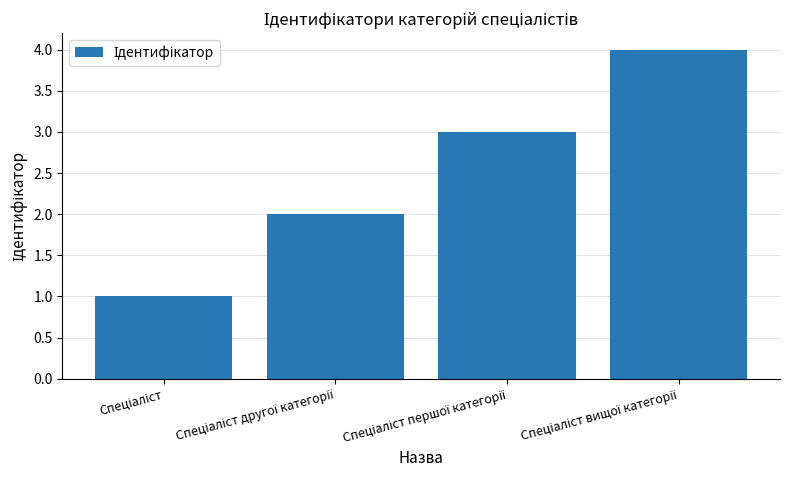

What is the maximum value shown in the chart?

4